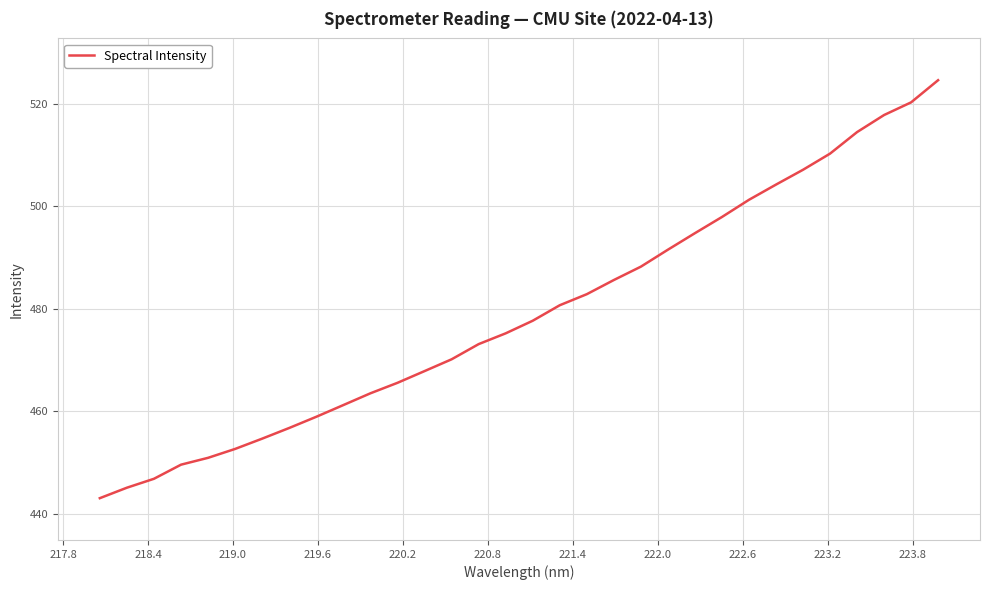

What is the minimum value shown in the chart?

443.0